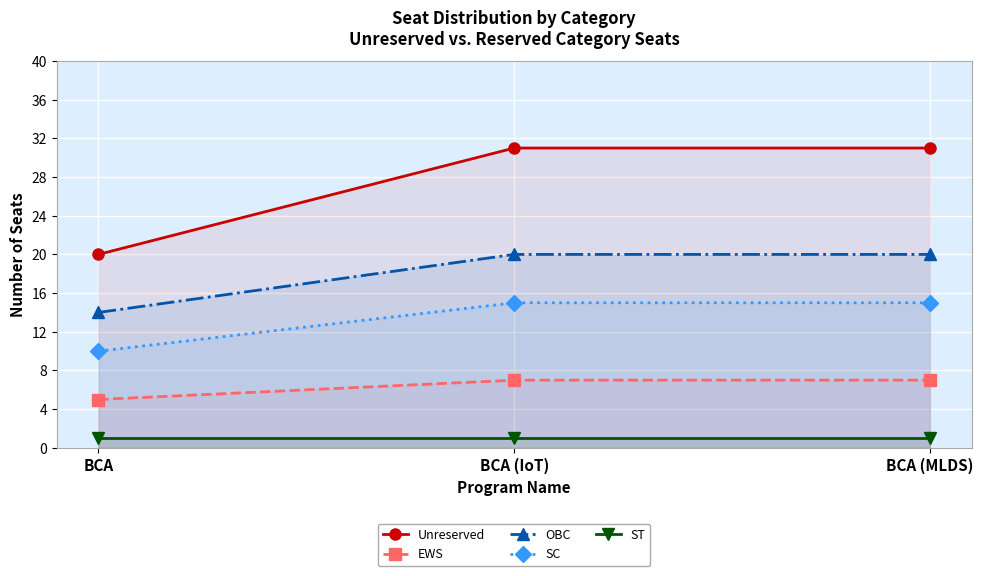

What is the maximum value shown in the chart?

31